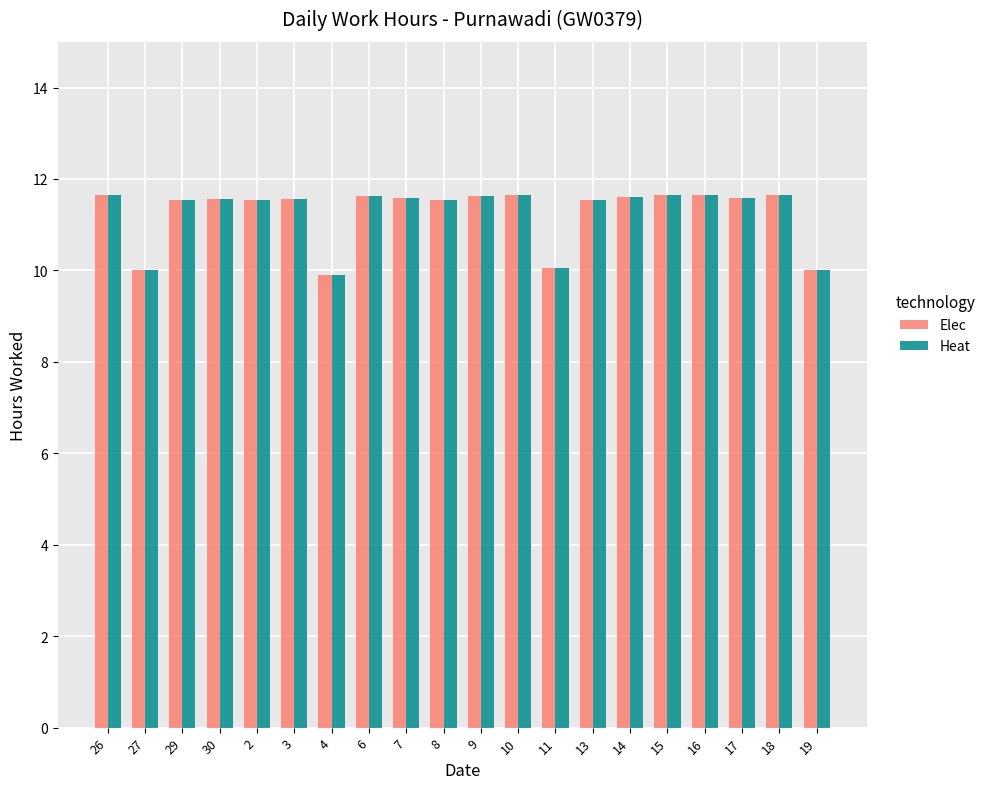

How many values in the Heat series are below 11?

4